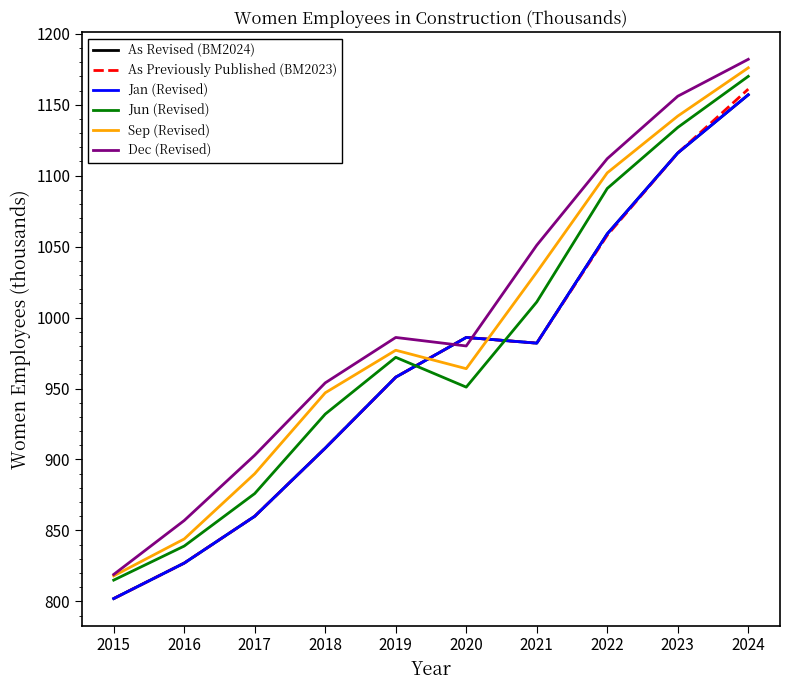

True or false: Jun (Revised) and Sep (Revised) cross at least once.

False